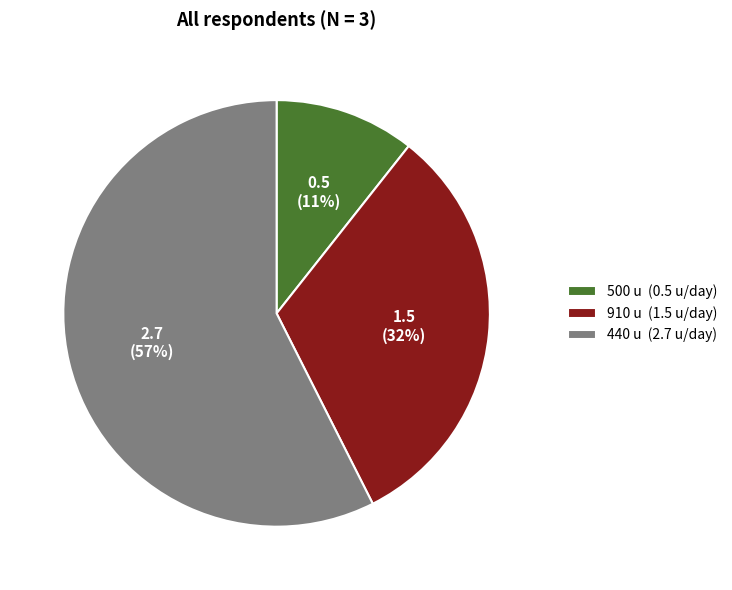

Which slice is the largest?

440